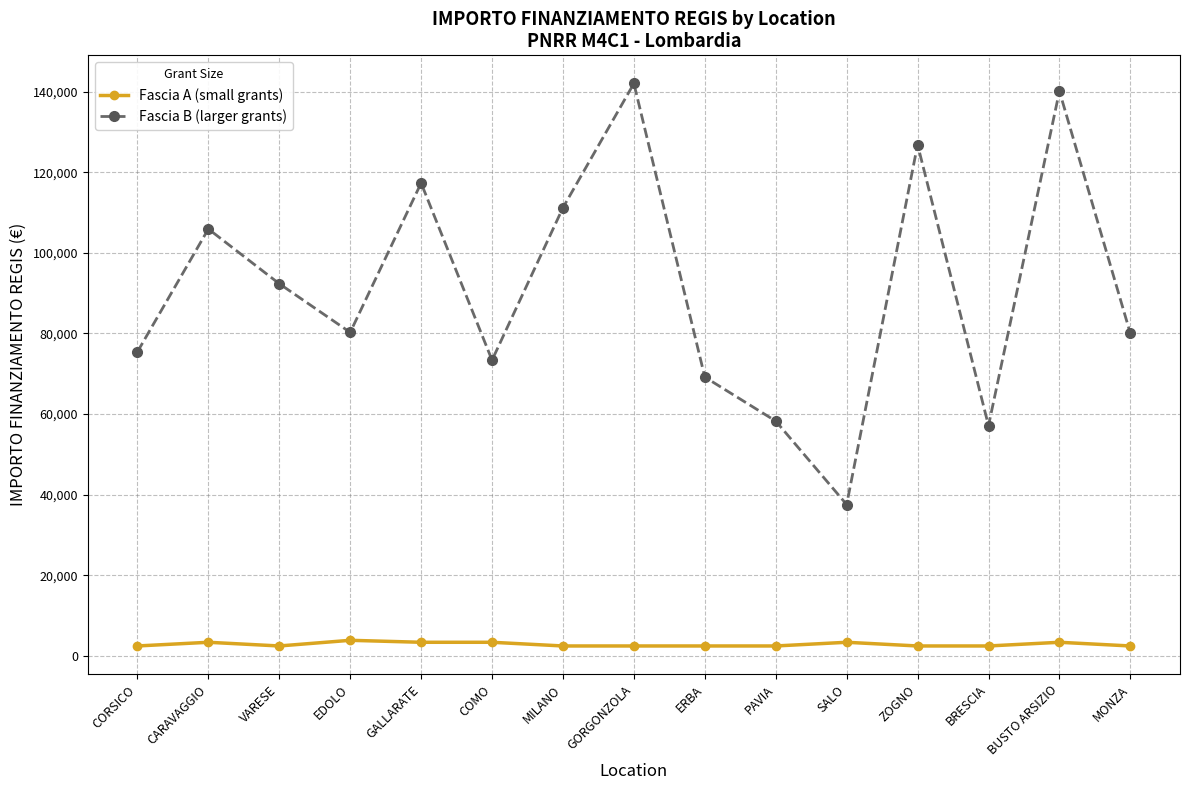

Does the chart have visible grid lines?

Yes